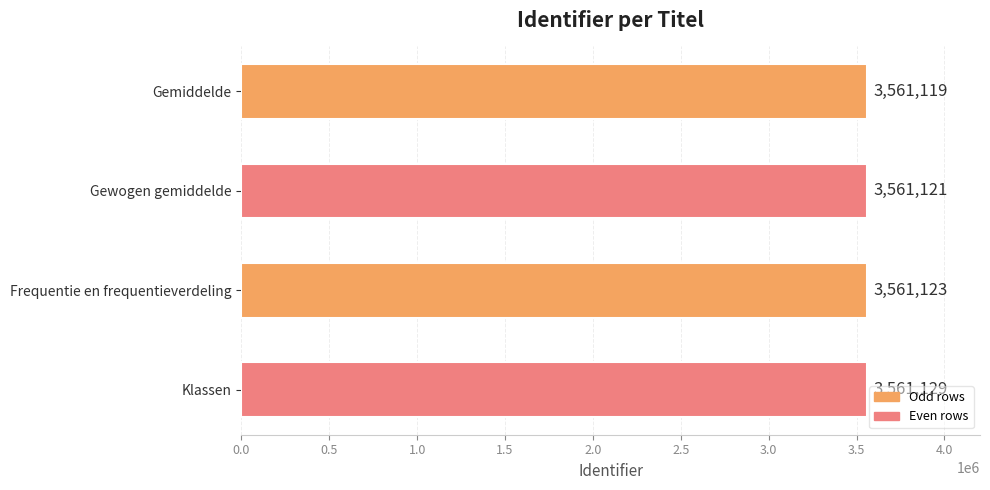

The chart shows a value of 3561119 at Gemiddelde. True or false?

True